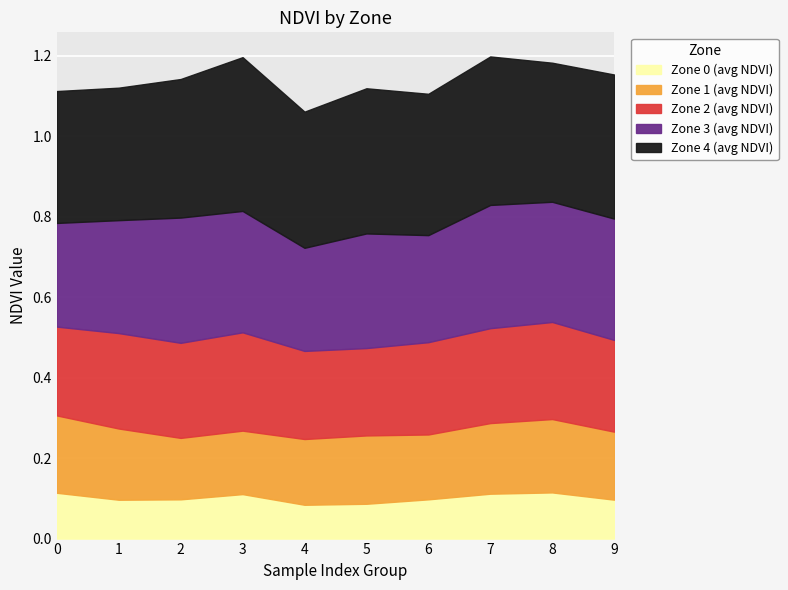

What is the total value across all series at 3?

1.2